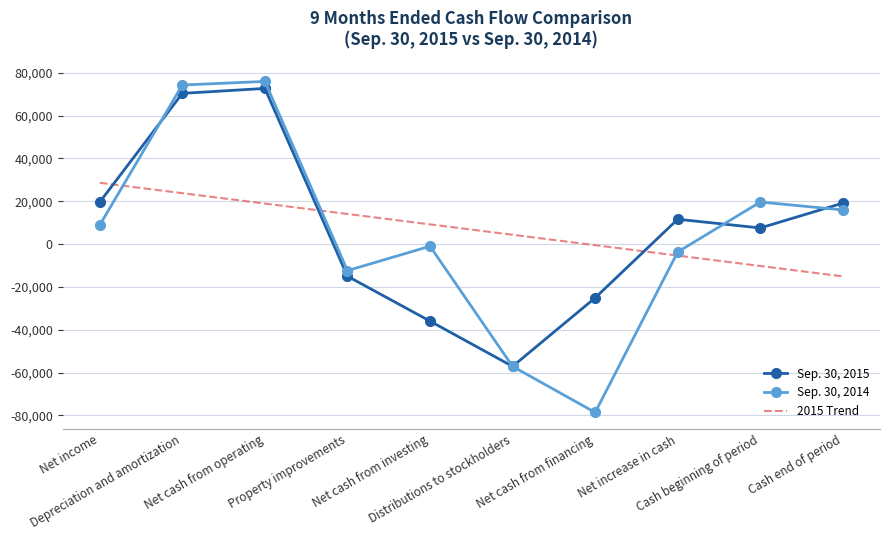

What is the average value of the Sep. 30, 2014 series?

4174.6